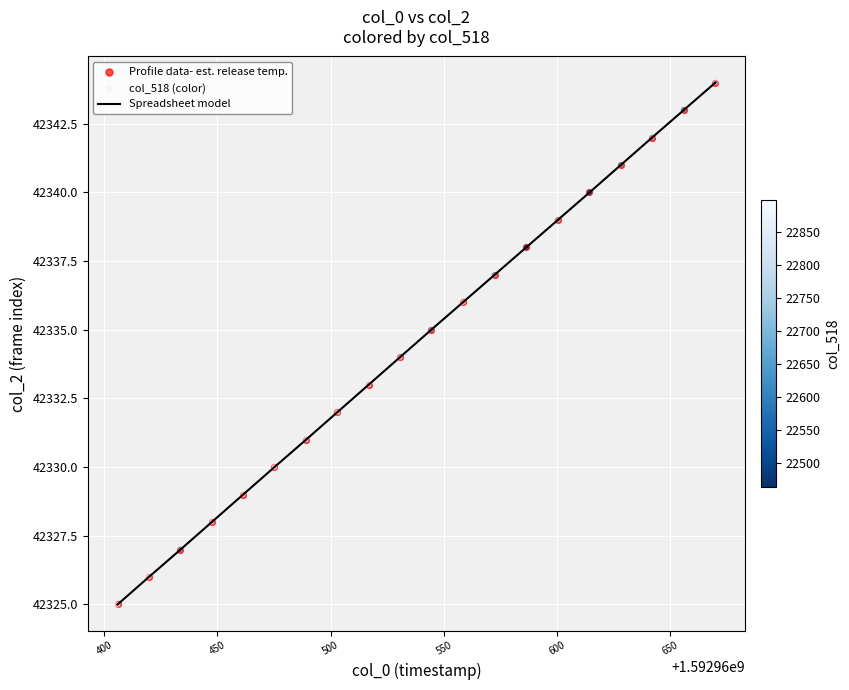

What is the difference between the maximum and minimum values?

19